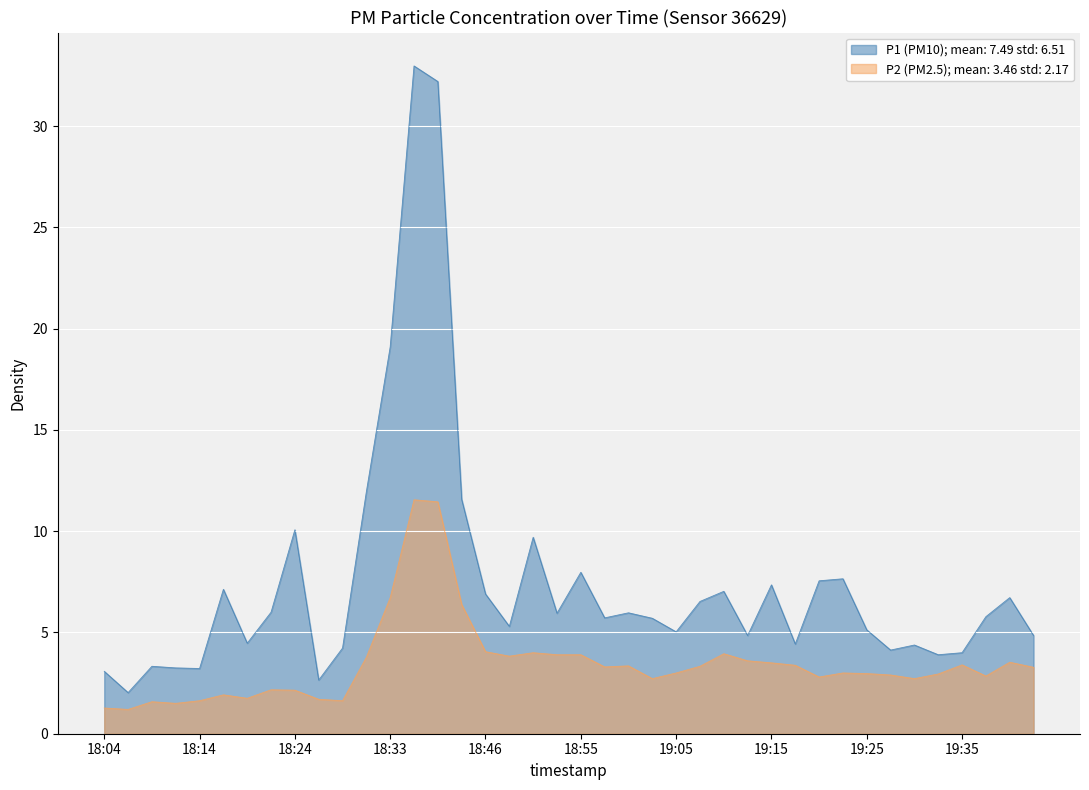

Which series has the largest total across all categories?

P1 (PM10); mean: 7.49 std: 6.51